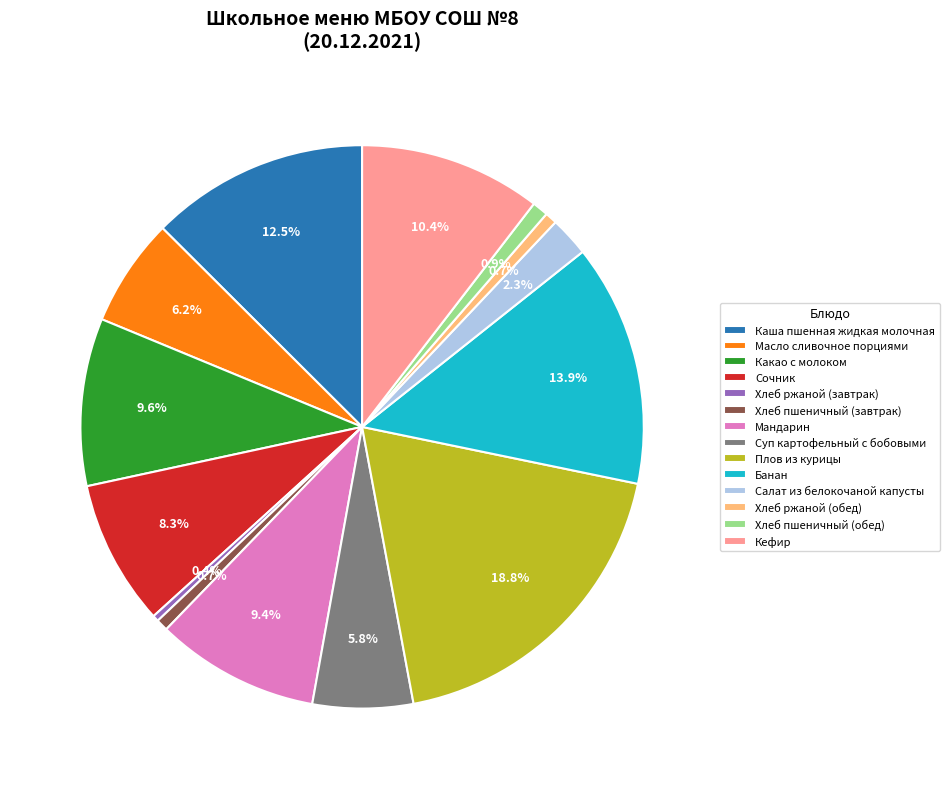

True or false: Суп картофельный с бобовыми accounts for 1% of the total.

False